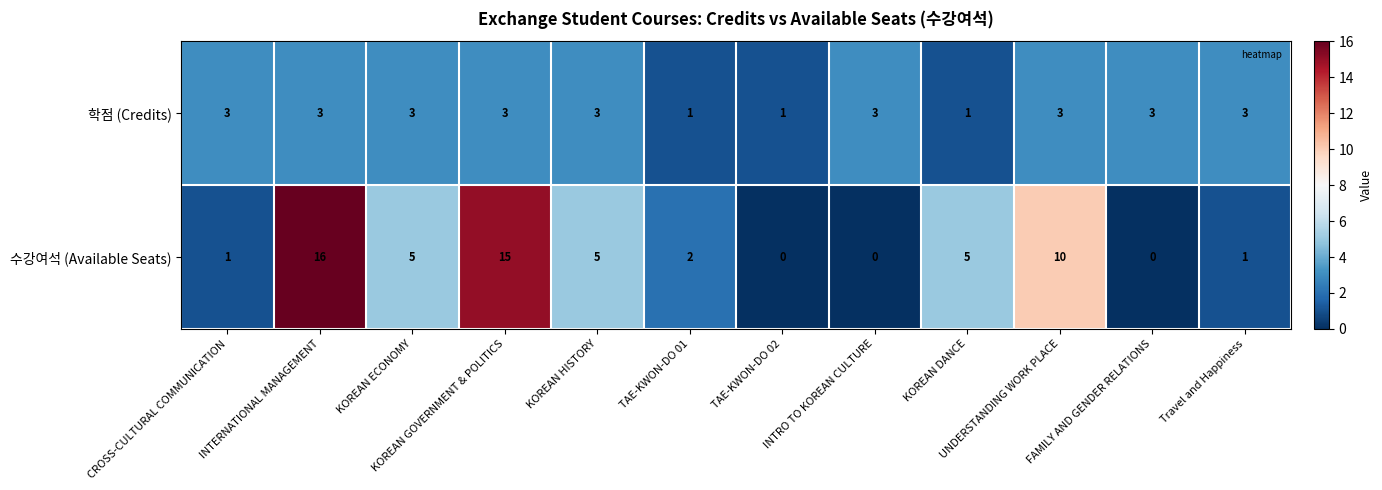

List the series in order of their overall mean, highest first.

수강여석 (Available Seats), 학점 (Credits)